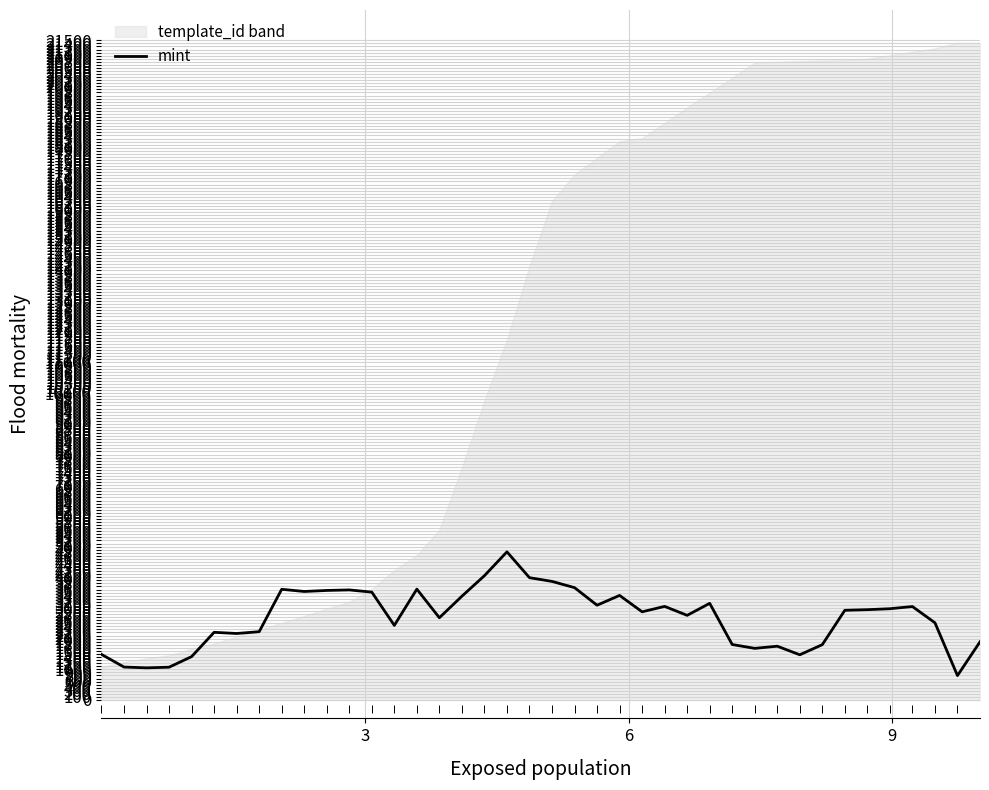

What is the value of the 21st point from the left?

3865.2